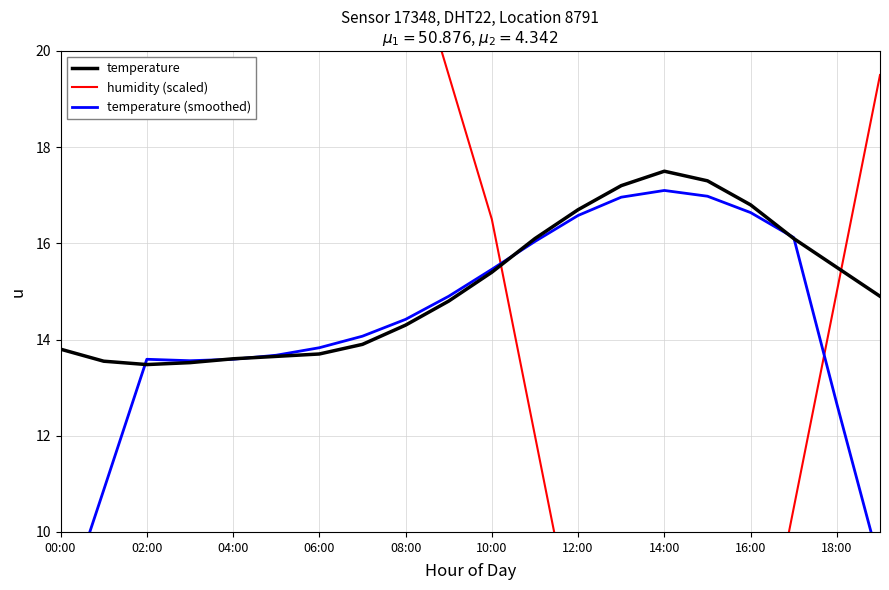

How many lines are shown in the chart?

3